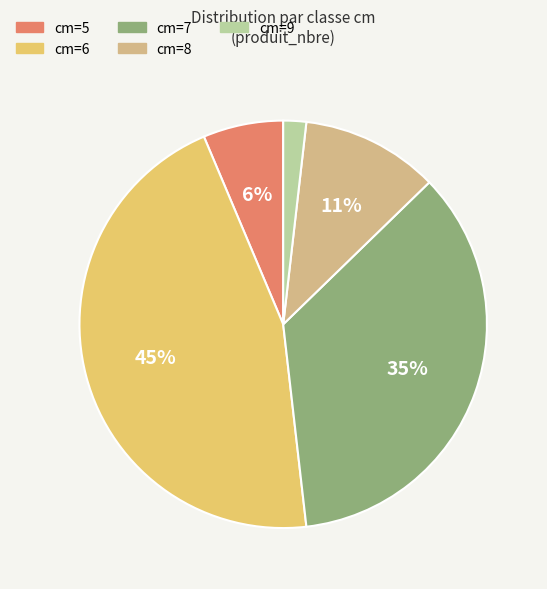

How many segments does this pie chart have?

5